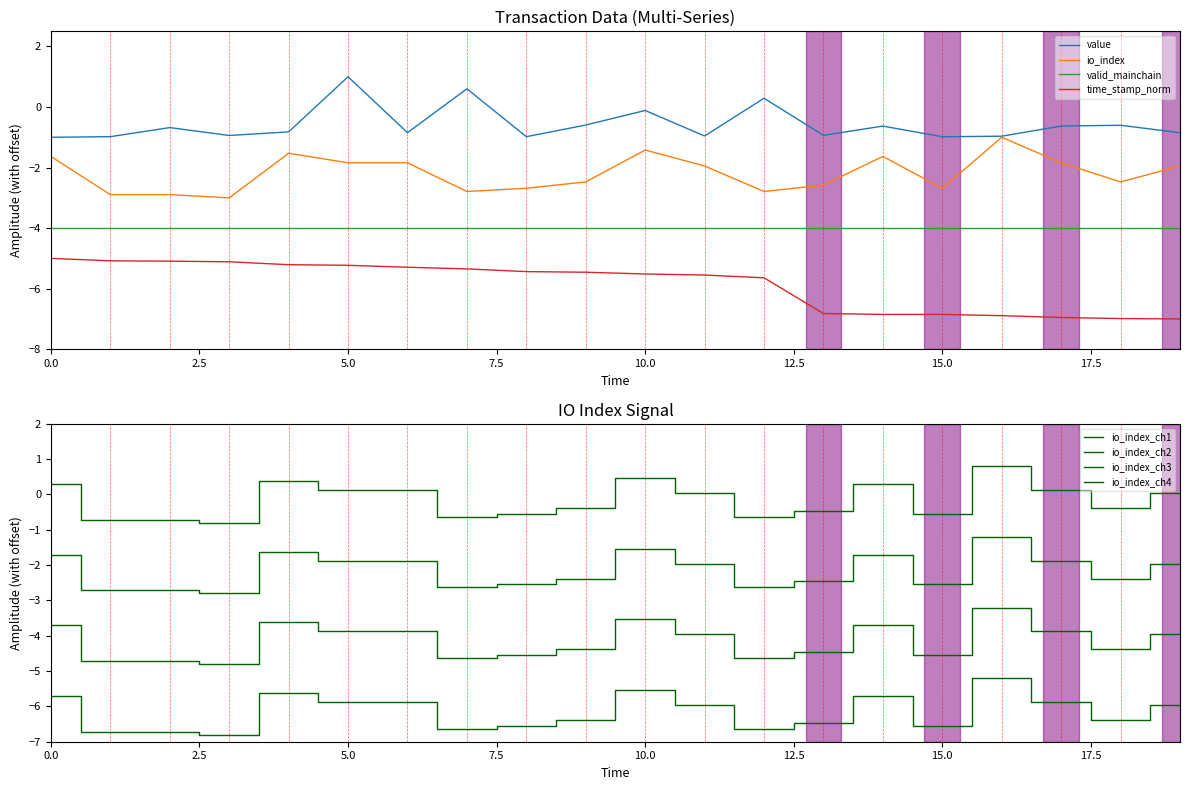

Which series has the largest total across all categories?

value